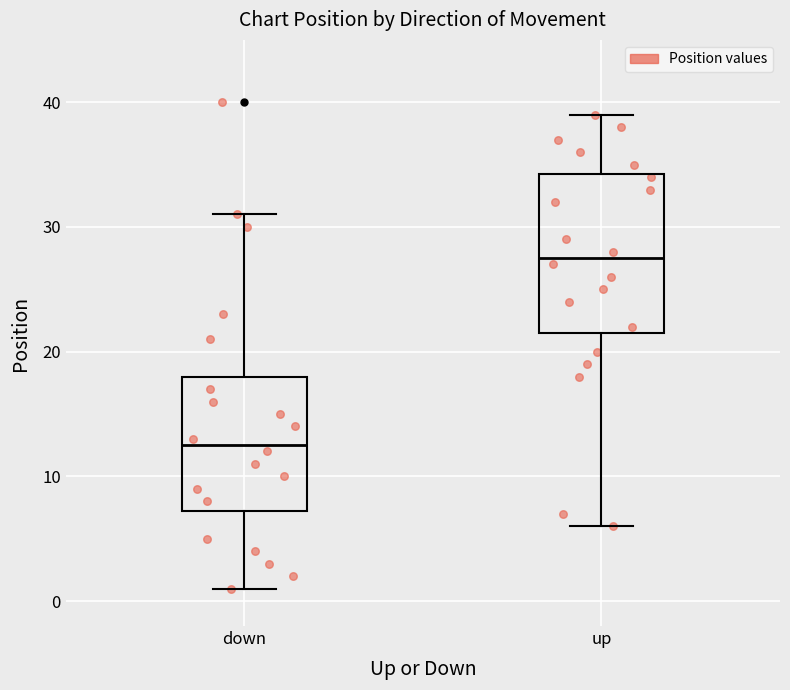

Where is the lower edge of the box for down on the y-axis? The values are not printed on the chart, so give them approximately, as read against the axis.

7